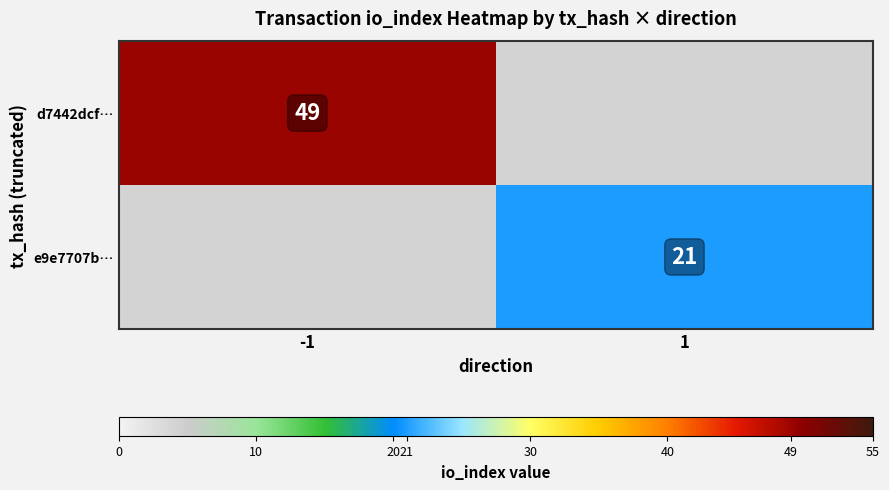

True or false: e9e7707b… has a value of 21 at 1.

True